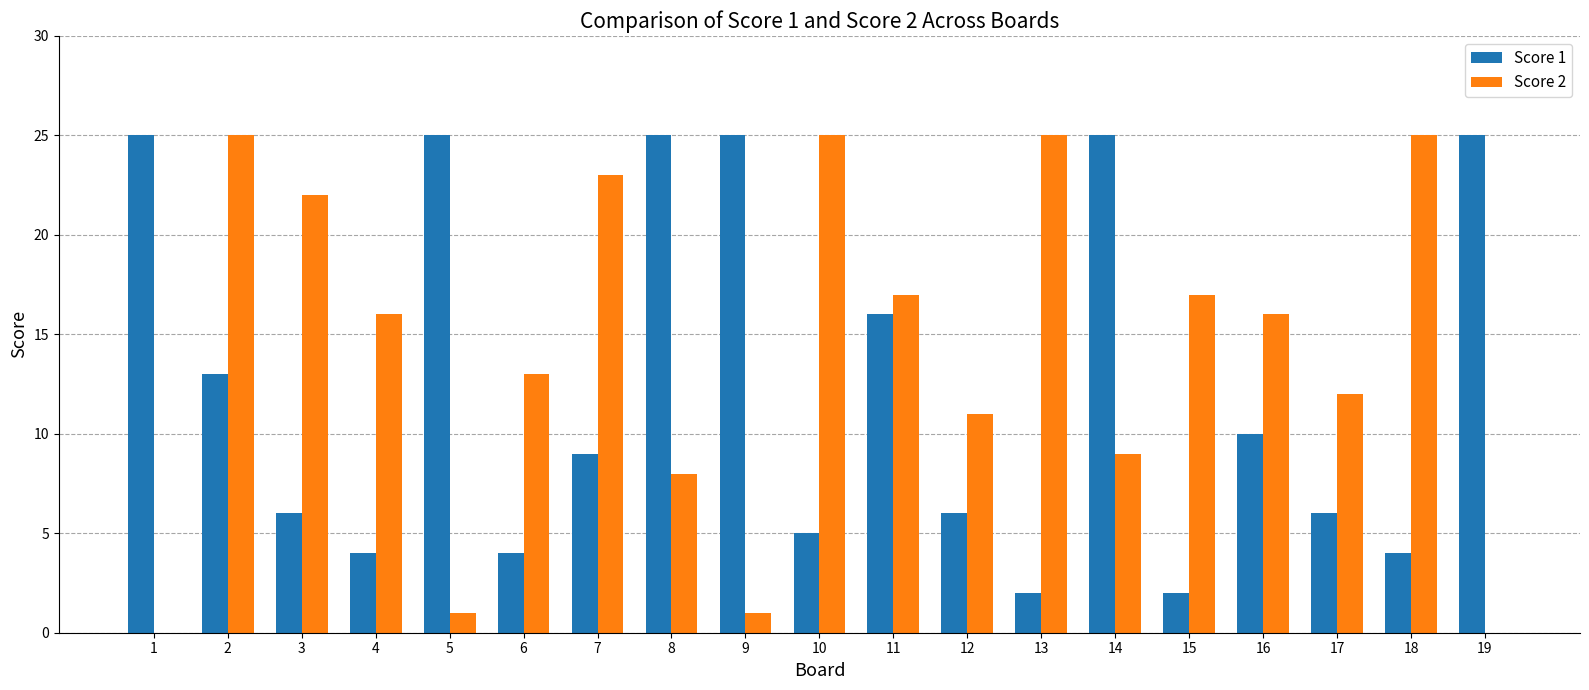

Reading right to left, extract all data points from this chart.

Score 1: 19=25	18=4	17=6	16=10	15=2	14=25	13=2	12=6	11=16	10=5	9=25	8=25	7=9	6=4	5=25	4=4	3=6	2=13	1=25
Score 2: 19=0	18=25	17=12	16=16	15=17	14=9	13=25	12=11	11=17	10=25	9=1	8=8	7=23	6=13	5=1	4=16	3=22	2=25	1=0